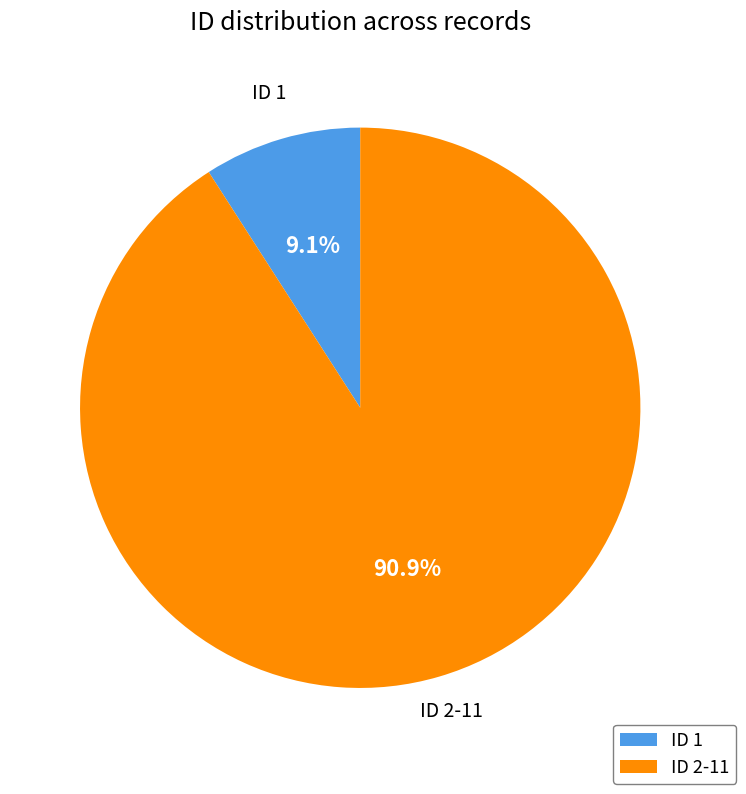

True or false: ID 1 accounts for 18% of the total.

False